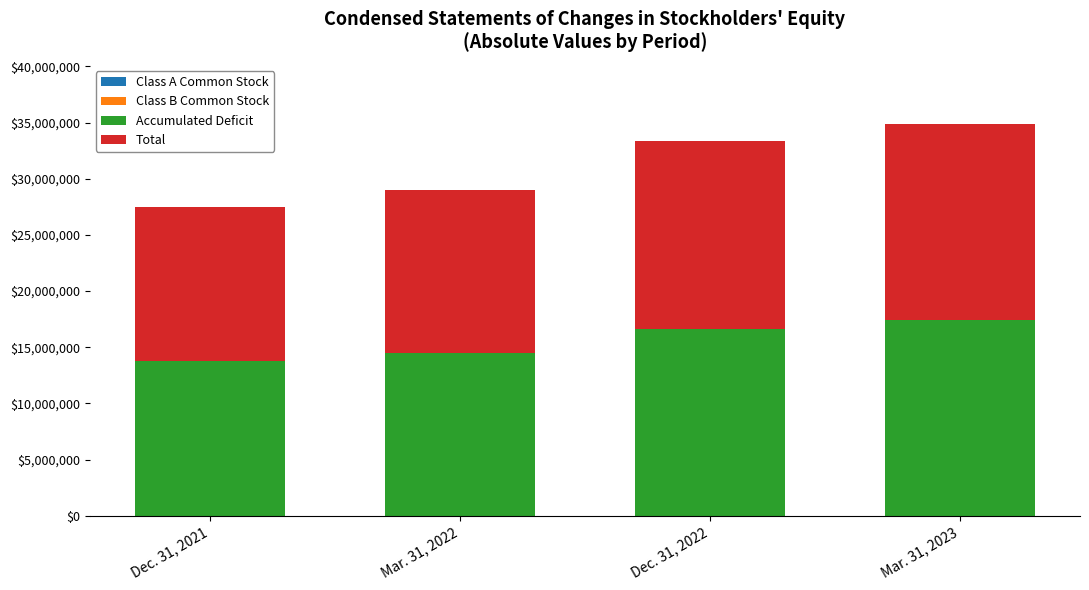

Is it true that Class B Common Stock equals 1401 at Dec. 31, 2022?

True